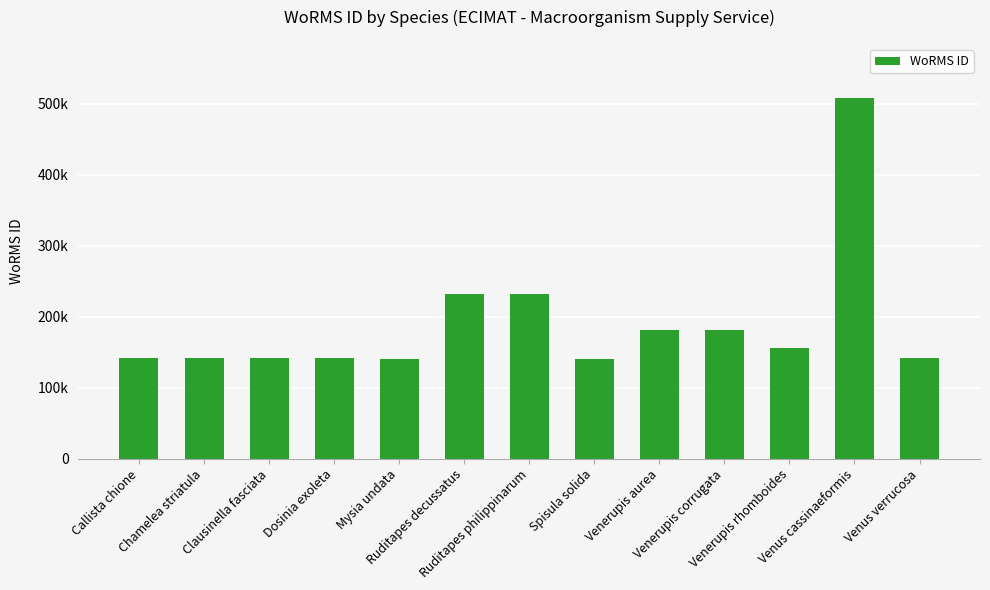

Approximately how many times larger is the value at Chamelea striatula compared to Venerupis rhomboides?

0.9